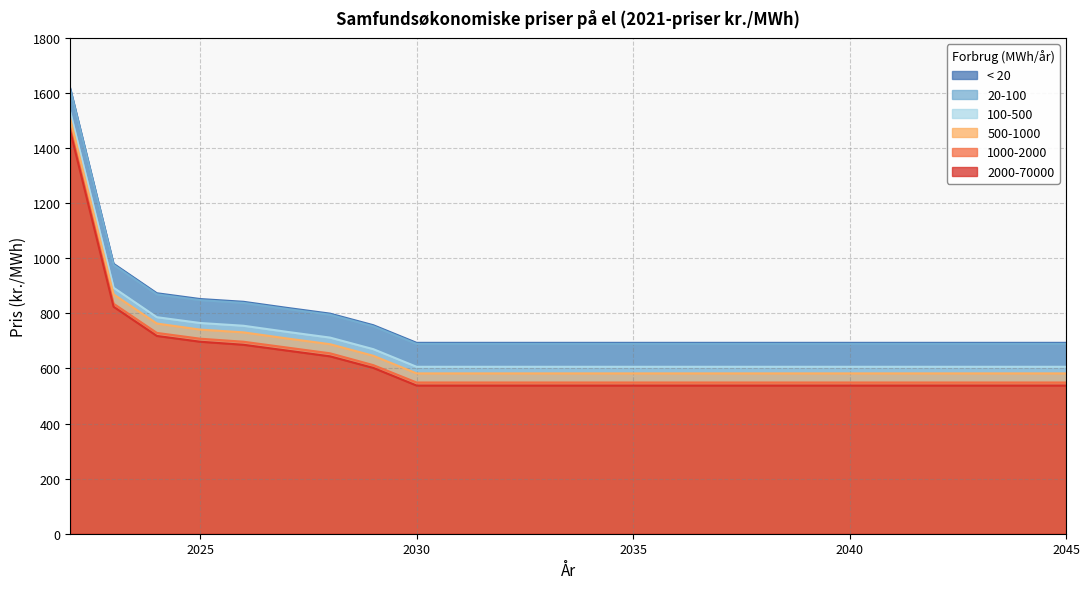

Reading left to right, extract all data points from this chart.

< 20: 2022=1616	2023=980	2024=873	2025=852	2026=842	2027=820	2028=799	2029=757	2030=693	2031=693	2032=693	2033=693	2034=693	2035=693	2036=693	2037=693	2038=693	2039=693	2040=693	2041=693	2042=693	2043=693	2044=693	2045=693
20-100: 2022=1612	2023=976	2024=869	2025=848	2026=838	2027=816	2028=795	2029=753	2030=689	2031=689	2032=689	2033=689	2034=689	2035=689	2036=689	2037=689	2038=689	2039=689	2040=689	2041=689	2042=689	2043=689	2044=689	2045=689
100-500: 2022=1530	2023=893	2024=786	2025=765	2026=755	2027=733	2028=712	2029=670	2030=606	2031=606	2032=606	2033=606	2034=606	2035=606	2036=606	2037=606	2038=606	2039=606	2040=606	2041=606	2042=606	2043=606	2044=606	2045=606
500-1000: 2022=1506	2023=869	2024=763	2025=741	2026=731	2027=709	2028=688	2029=646	2030=582	2031=582	2032=582	2033=582	2034=582	2035=582	2036=582	2037=582	2038=582	2039=582	2040=582	2041=582	2042=582	2043=582	2044=582	2045=582
1000-2000: 2022=1472	2023=835	2024=729	2025=708	2026=697	2027=676	2028=655	2029=612	2030=549	2031=549	2032=549	2033=549	2034=549	2035=549	2036=549	2037=549	2038=549	2039=549	2040=549	2041=549	2042=549	2043=549	2044=549	2045=549
2000-70000: 2022=1461	2023=824	2024=718	2025=697	2026=686	2027=665	2028=644	2029=602	2030=538	2031=538	2032=538	2033=538	2034=538	2035=538	2036=538	2037=538	2038=538	2039=538	2040=538	2041=538	2042=538	2043=538	2044=538	2045=538